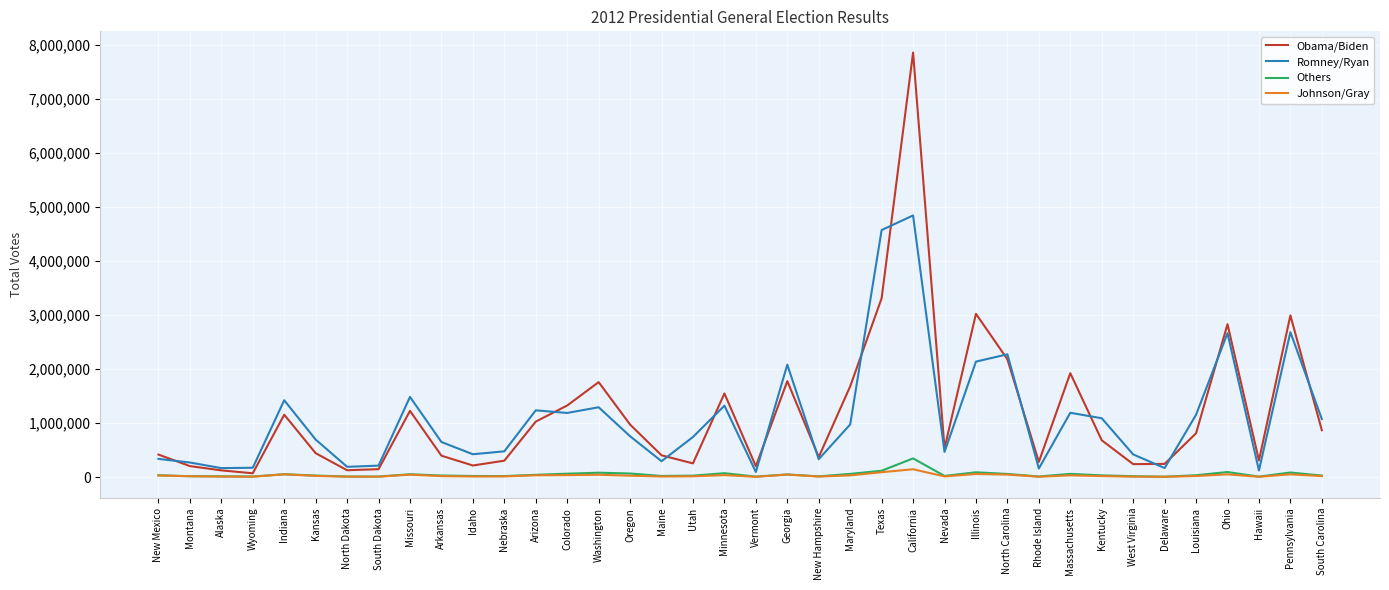

How many lines are shown in the chart?

4